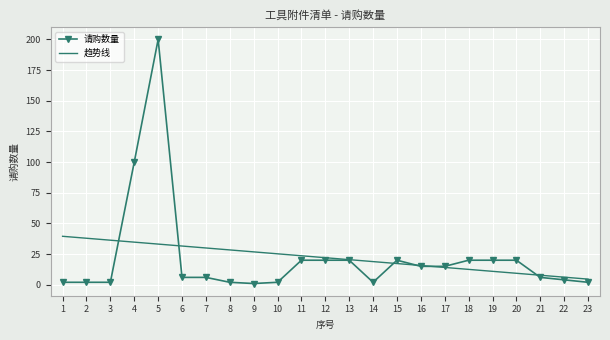

Between 1 and 22, which series saw the biggest shift?

趋势线